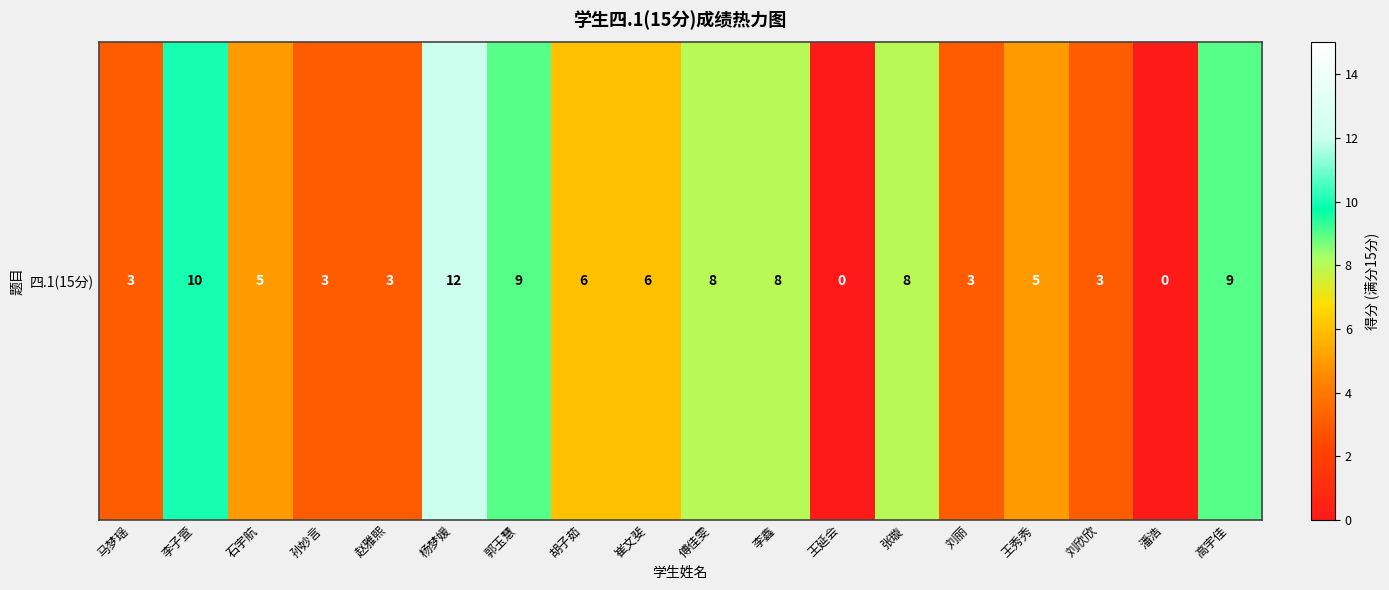

How many series are shown in this chart?

1